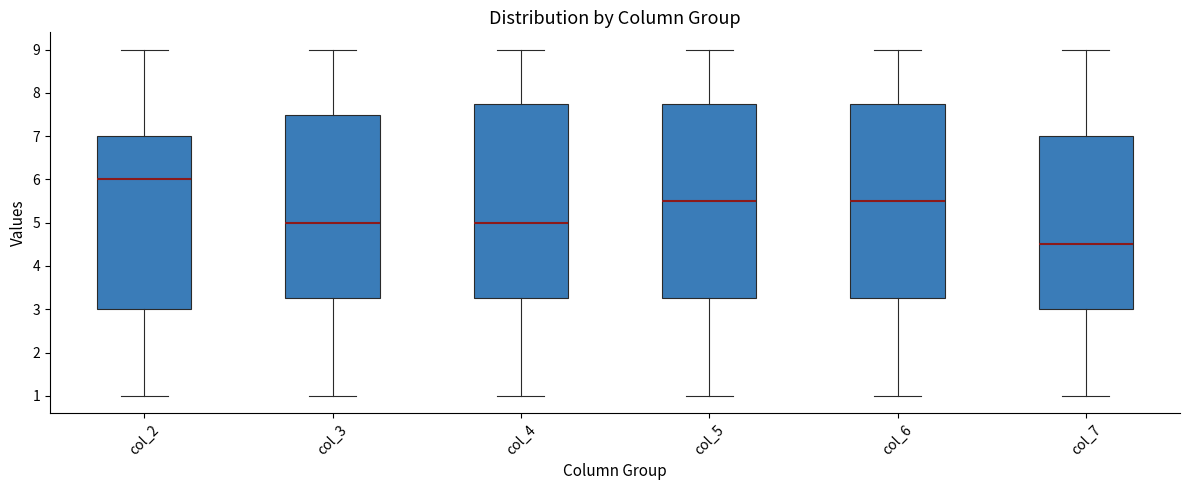

Where is the lower edge of the box for col_7 on the y-axis? The values are not printed on the chart, so give them approximately, as read against the axis.

3.0